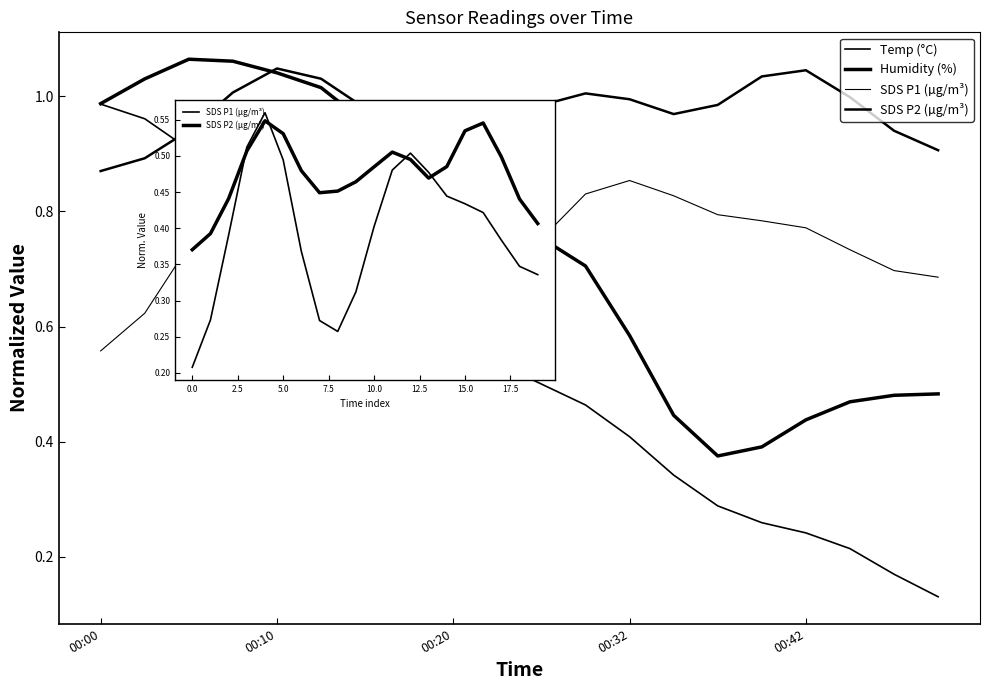

What position from the left is 12?

13